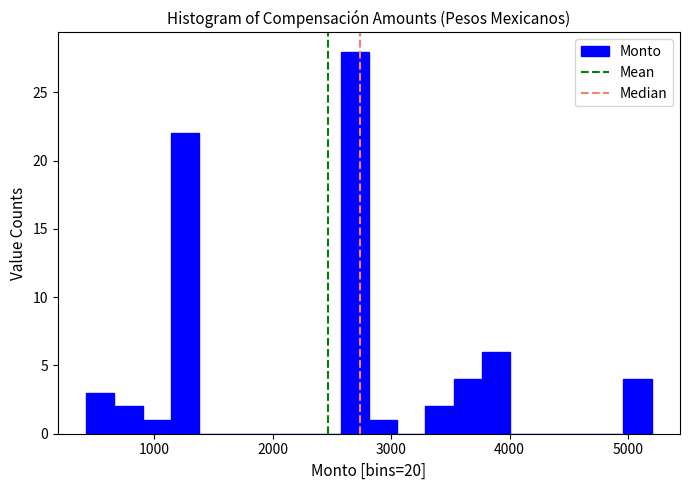

Around what value on the x-axis is the tallest bar? Give the approximate position of its centre, as read against the axis.

2700